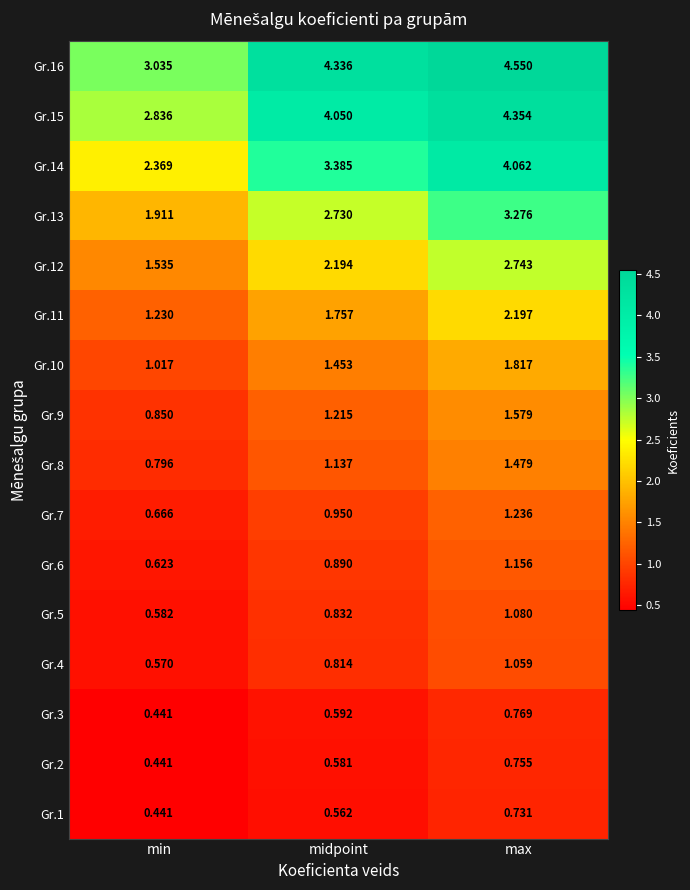

Is the value of Gr.7 at midpoint greater than the value of Gr.8 at midpoint?

No